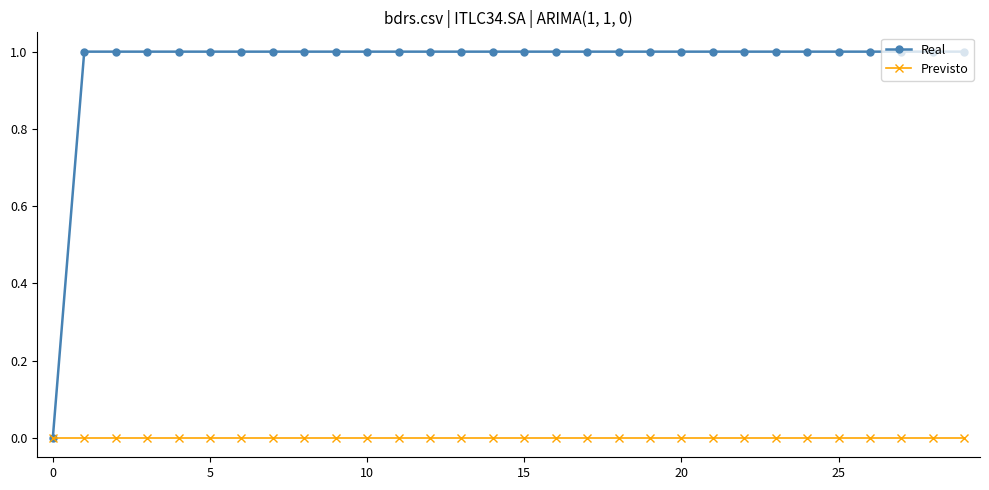

Which series has the largest range (max minus min)?

Real